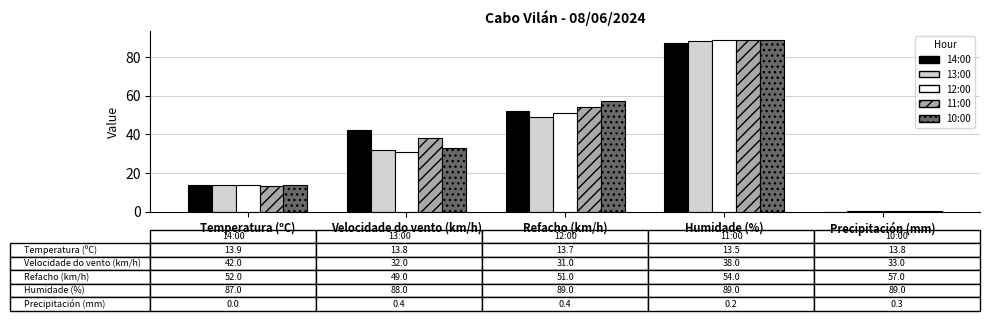

What is the spread (max minus min) of values at Temperatura (ºC)?

0.4